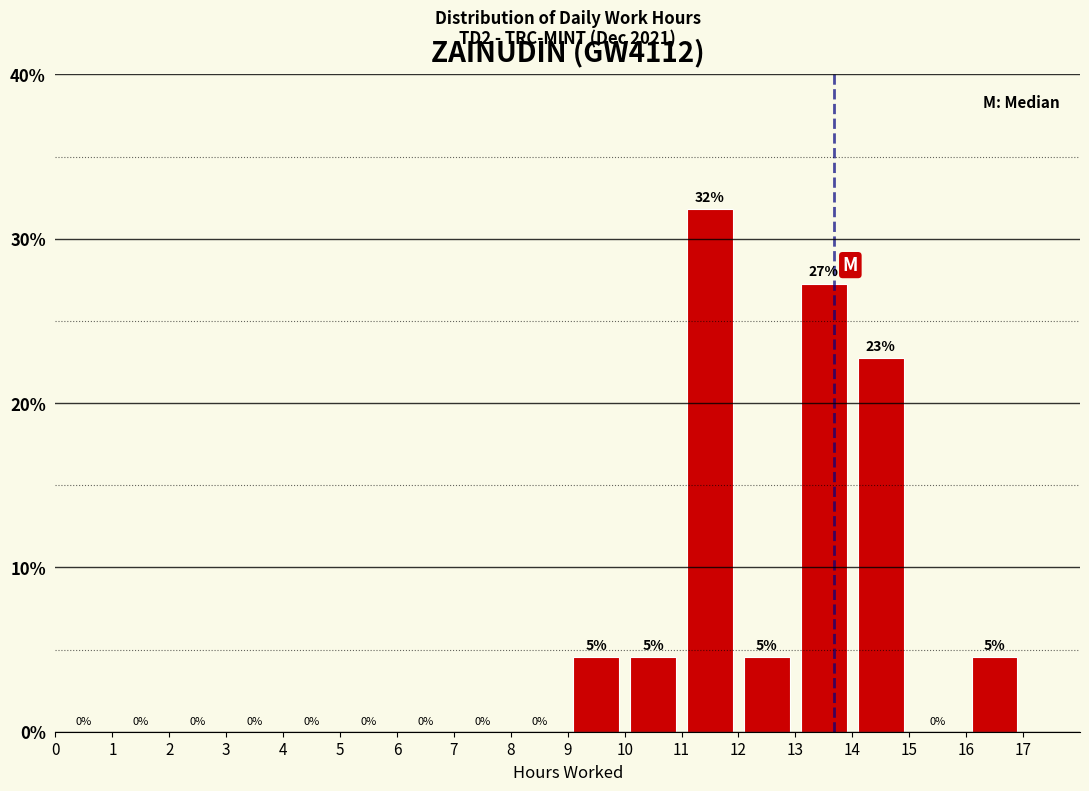

Over which range of the x-axis is the bar tallest?

11 to 12